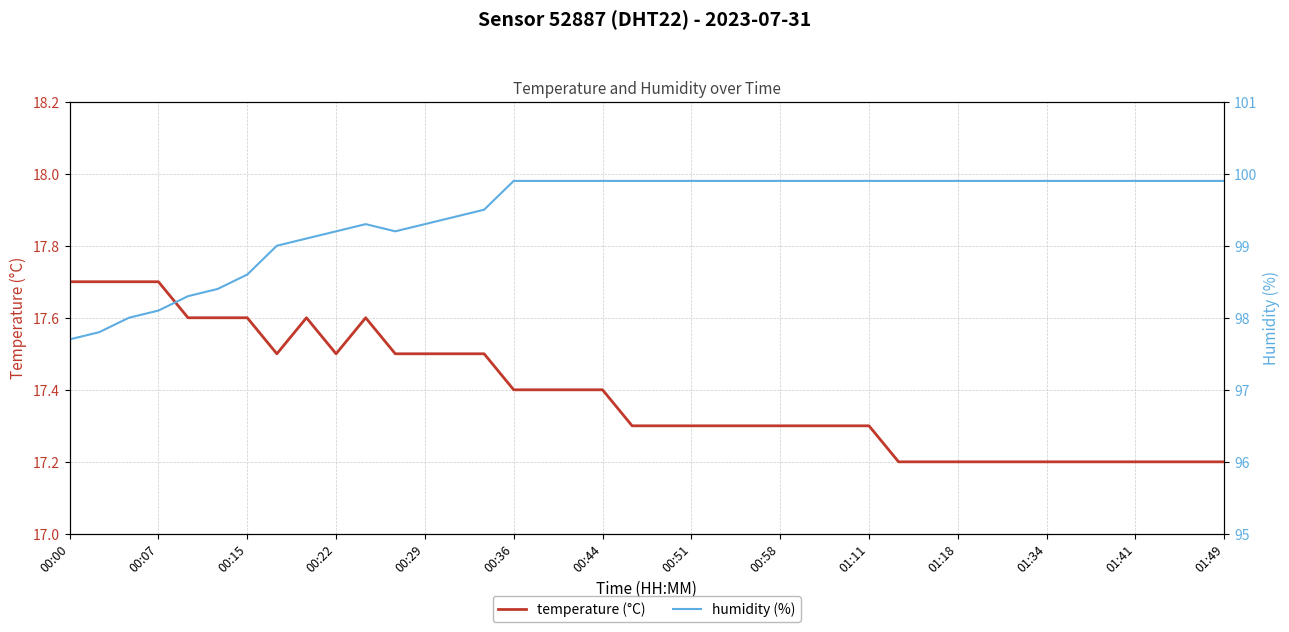

What position from the left is 00:58?

25